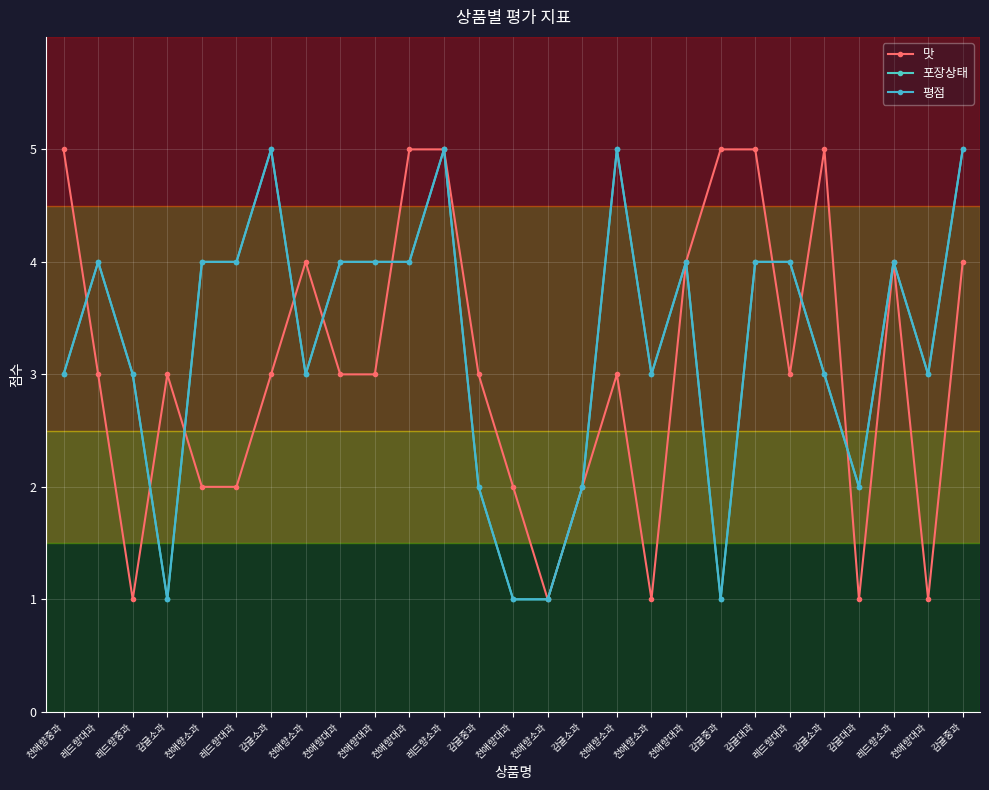

At which category does 포장상태 reach its first local peak?

레드향대과